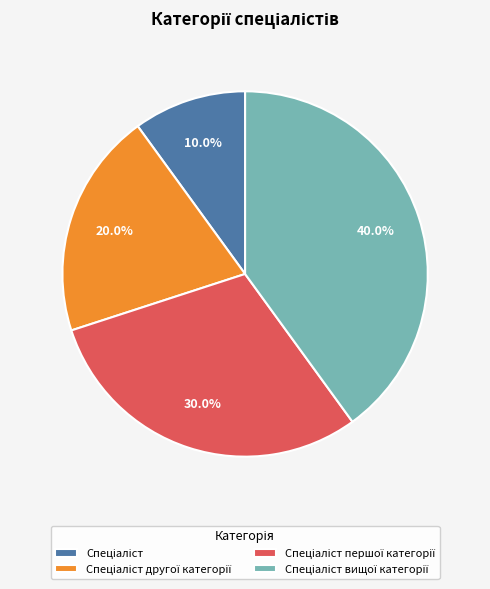

Is there any slice that represents more than half of the pie?

No